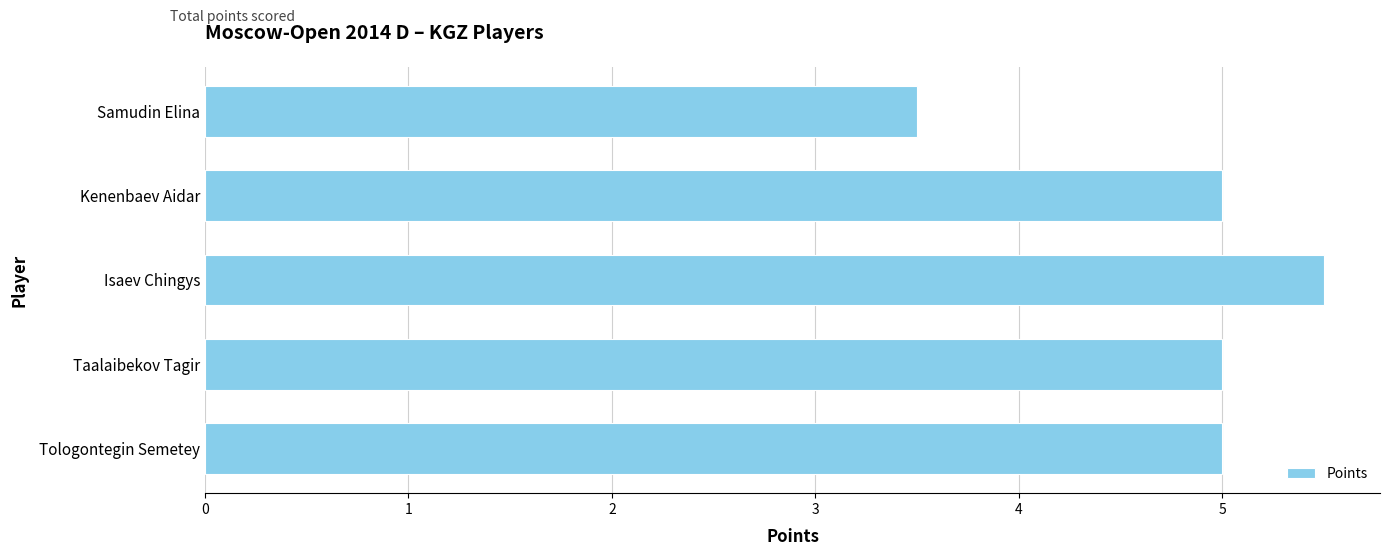

At which category does the chart reach its peak across all series?

Isaev Chingys